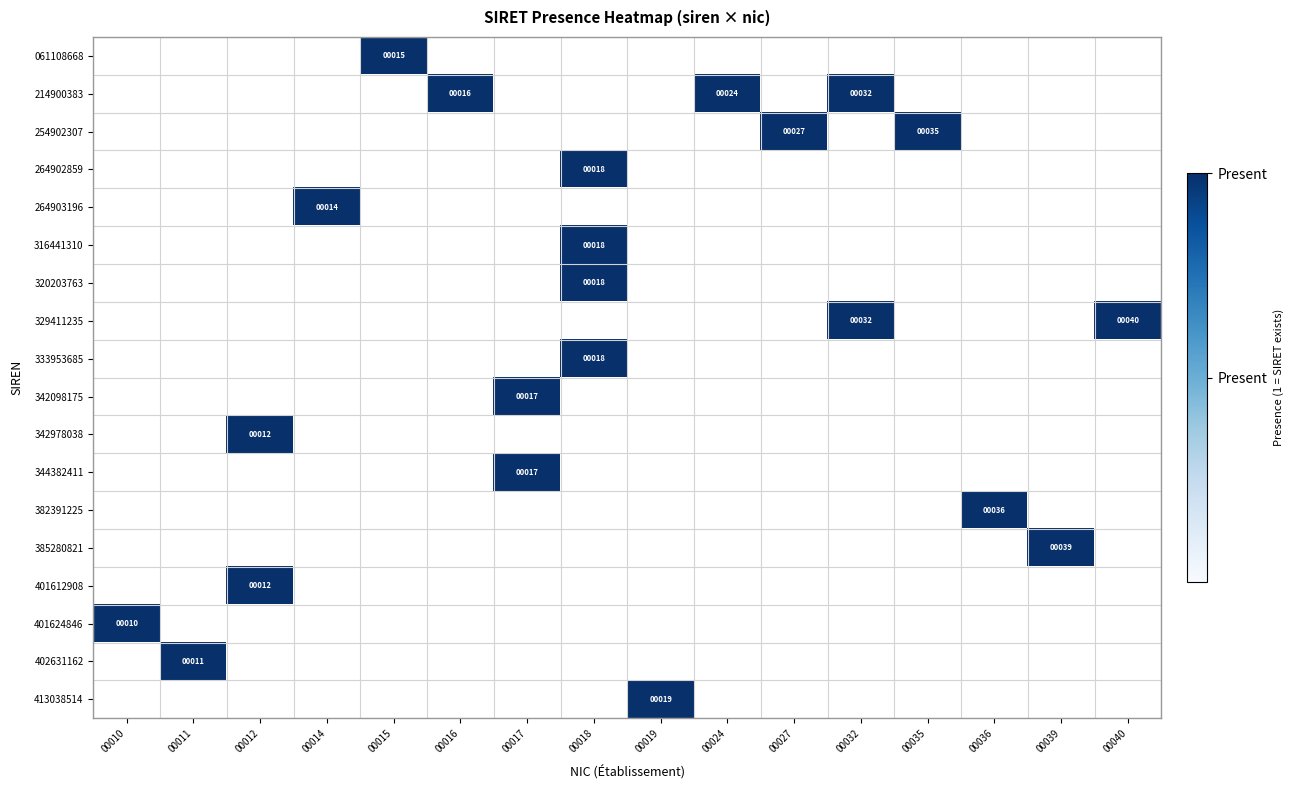

Is it true that 342098175 equals 17 at 00017?

True